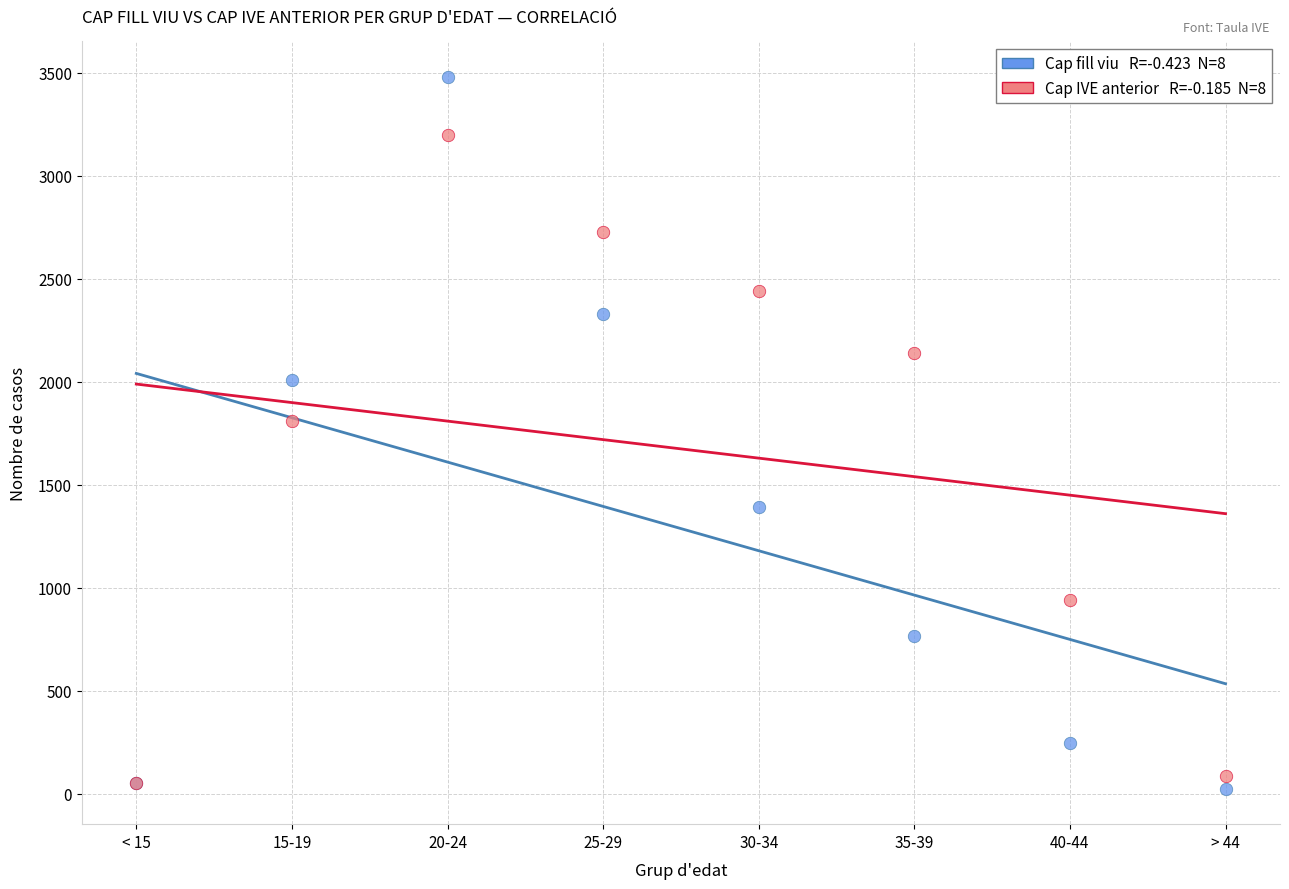

Across all series, what Y value is closest to 1753?

1811